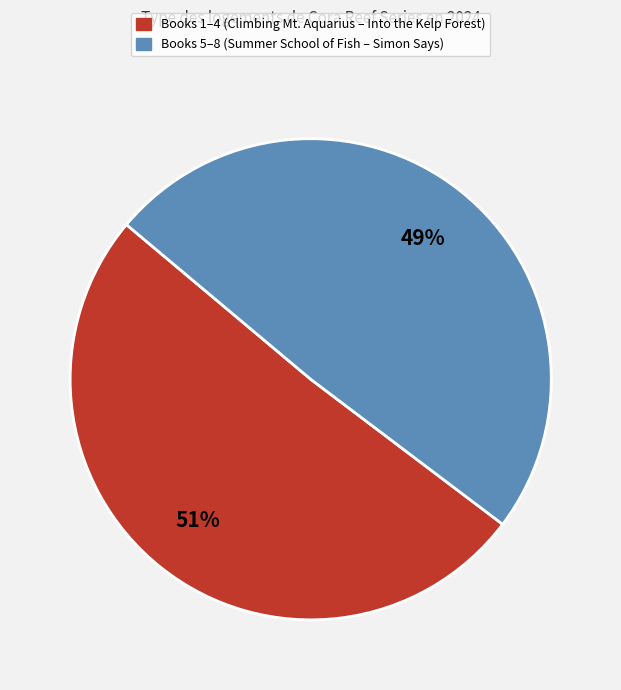

To the nearest percent, what is the difference between the largest and smallest slice percentages?

2%